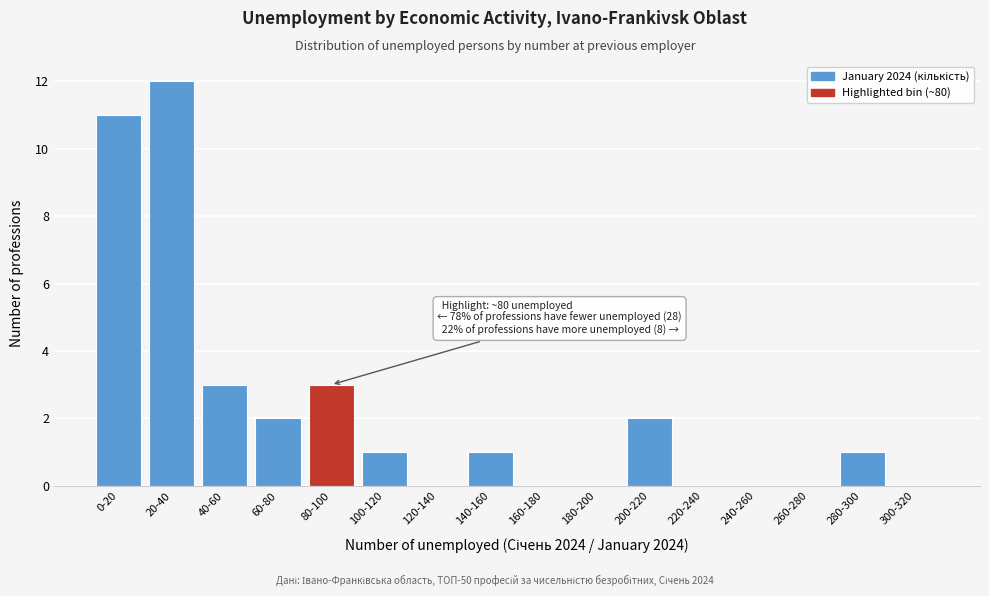

Reading left to right, transcribe all the data shown in this chart.

0-20=11	20-40=12	40-60=3	60-80=2	80-100=3	100-120=1	120-140=0	140-160=1	160-180=0	180-200=0	200-220=2	220-240=0	240-260=0	260-280=0	280-300=1	300-320=0